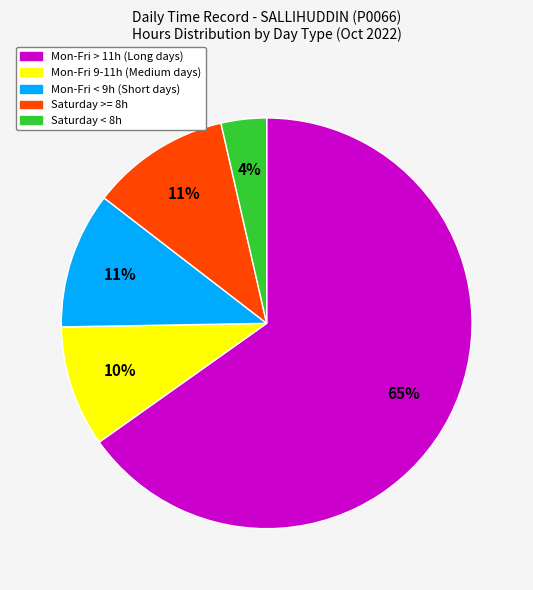

Does any single category account for the majority?

Yes